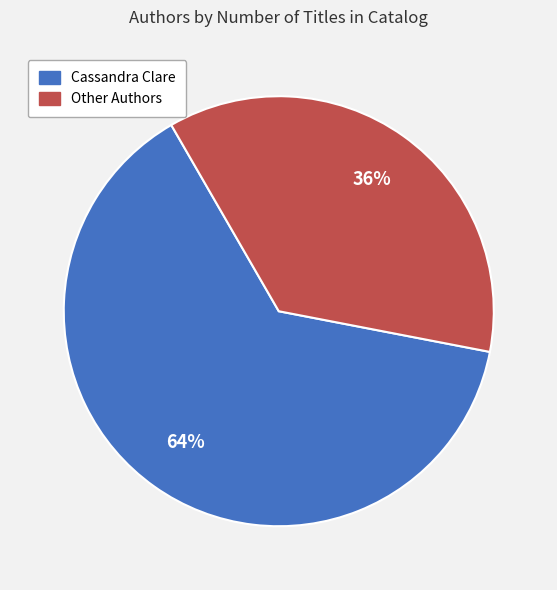

Is there any slice that represents more than half of the pie?

Yes